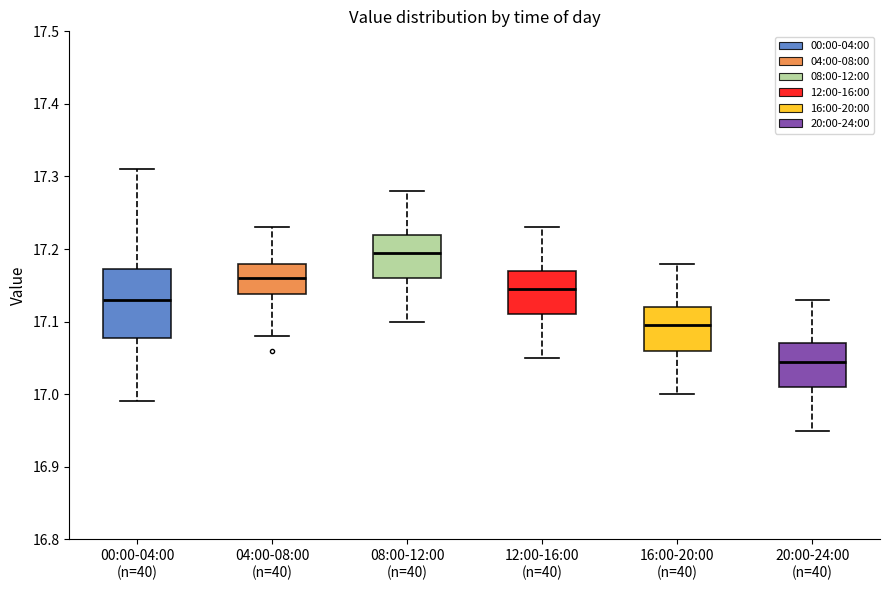

Where is the upper edge of the box for 12:00-16:00 (n=40) on the y-axis? The values are not printed on the chart, so give them approximately, as read against the axis.

17.17